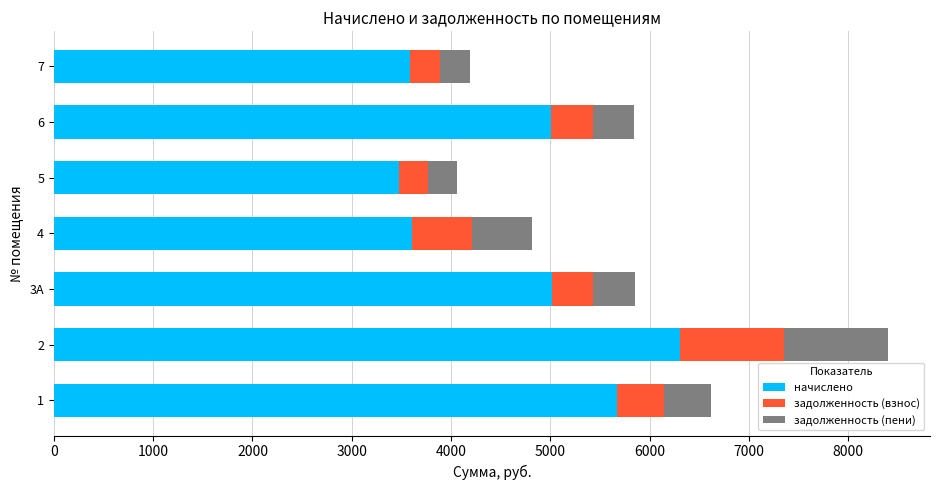

The value of начислено at 3А is 1550.7. True or false?

False